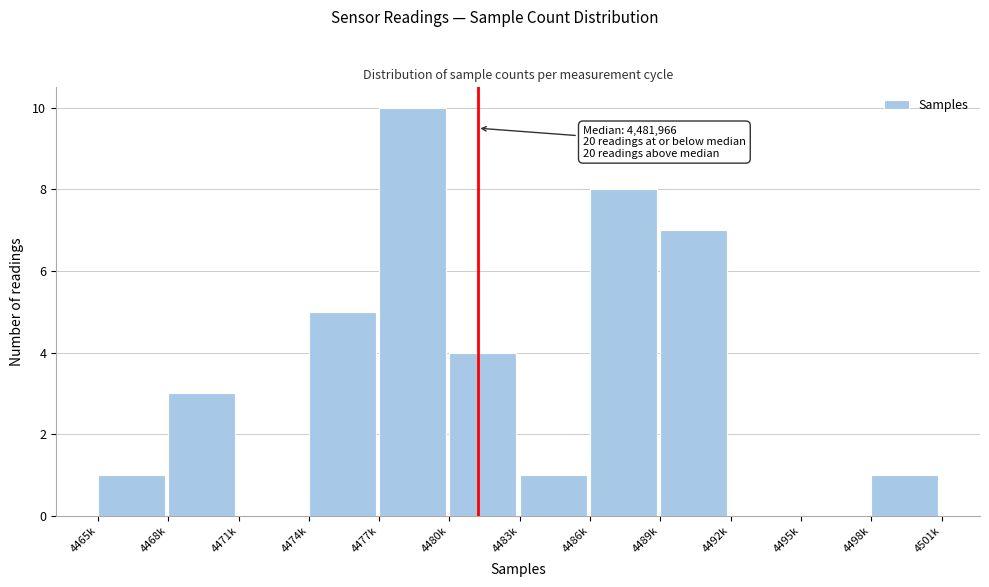

Reading left to right, extract all data points from this chart.

4465k=1	4468k=3	4471k=0	4474k=5	4477k=10	4480k=4	4483k=1	4486k=8	4489k=7	4492k=0	4495k=0	4498k=1